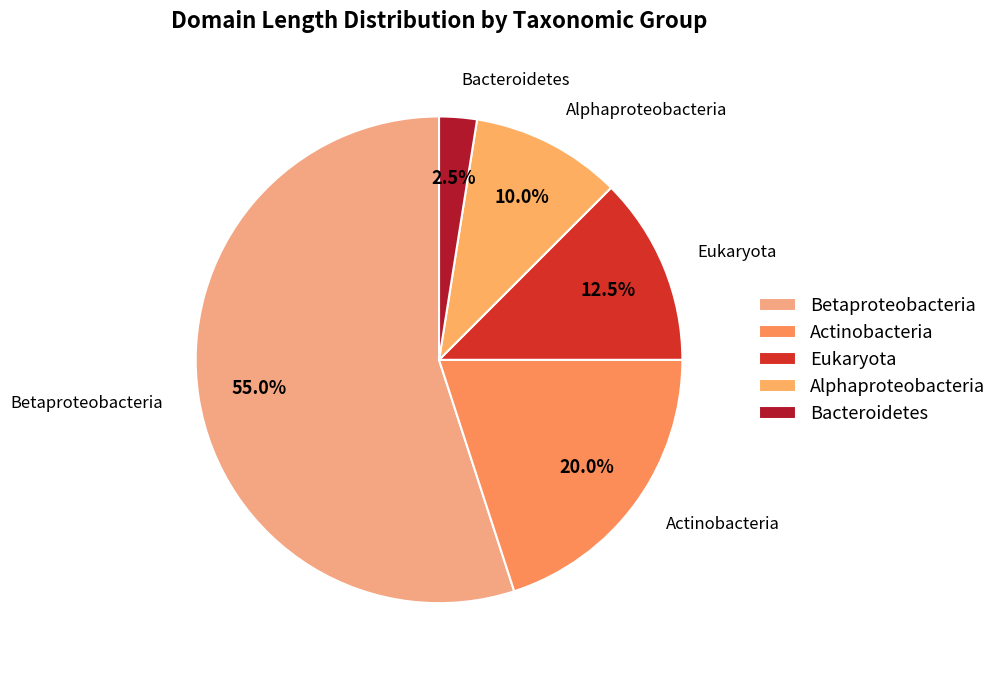

Rank the categories by value from lowest to highest.

Bacteroidetes, Alphaproteobacteria, Eukaryota, Actinobacteria, Betaproteobacteria